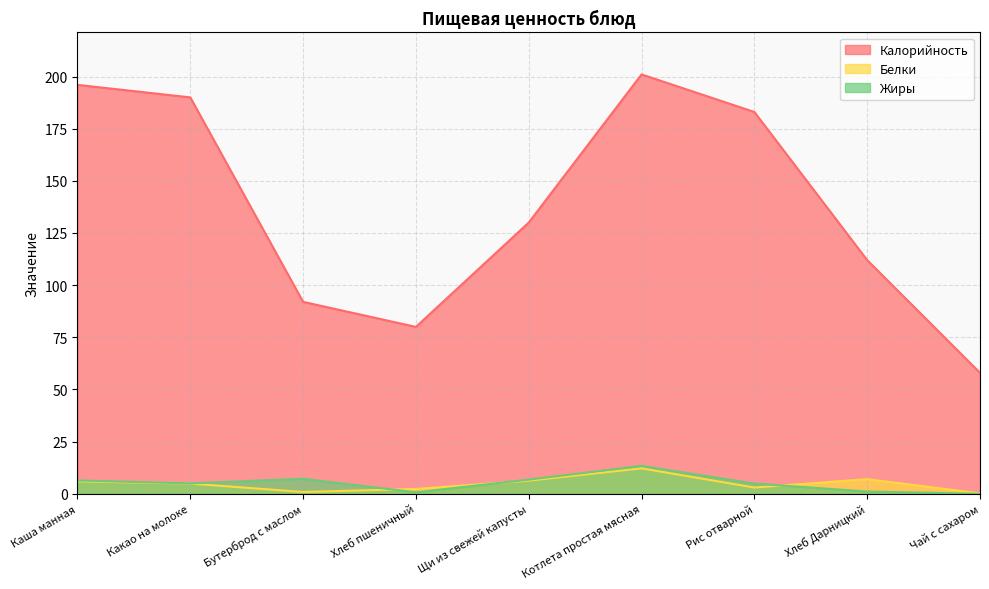

Is the value of Жиры at Чай с сахаром greater than the value of Белки at Какао на молоке?

No